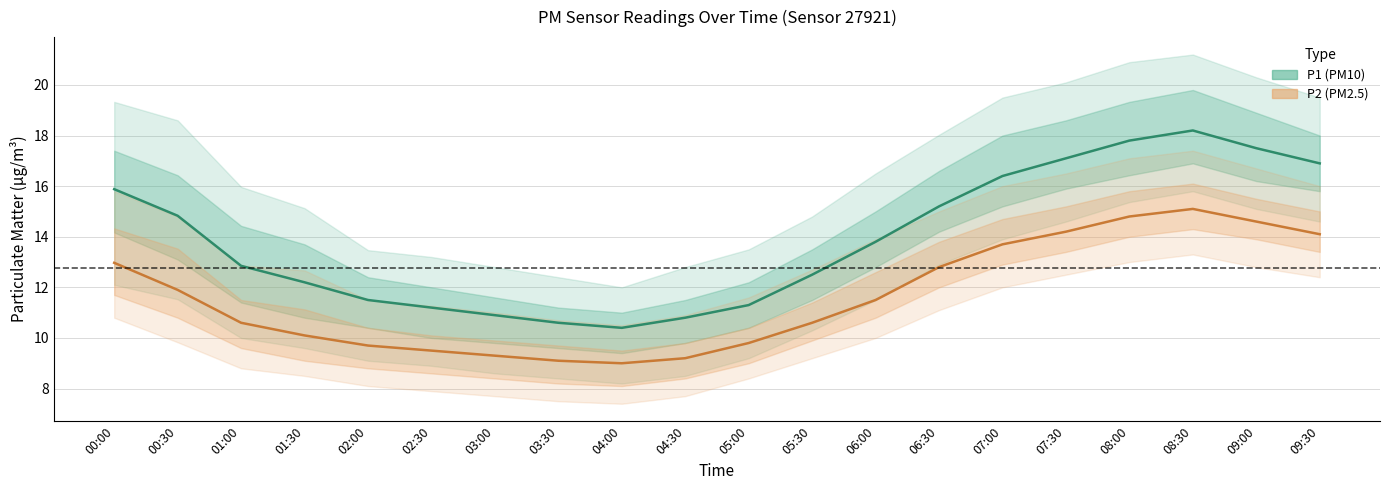

Reading left to right, list all the values displayed in this chart.

P1: 15.9	14.8	12.8	12.2	11.5	11.2	10.9	10.6	10.4	10.8	11.3	12.5	13.8	15.2	16.4	17.1	17.8	18.2	17.5	16.9
P2: 13.0	11.9	10.6	10.1	9.7	9.5	9.3	9.1	9.0	9.2	9.8	10.6	11.5	12.8	13.7	14.2	14.8	15.1	14.6	14.1